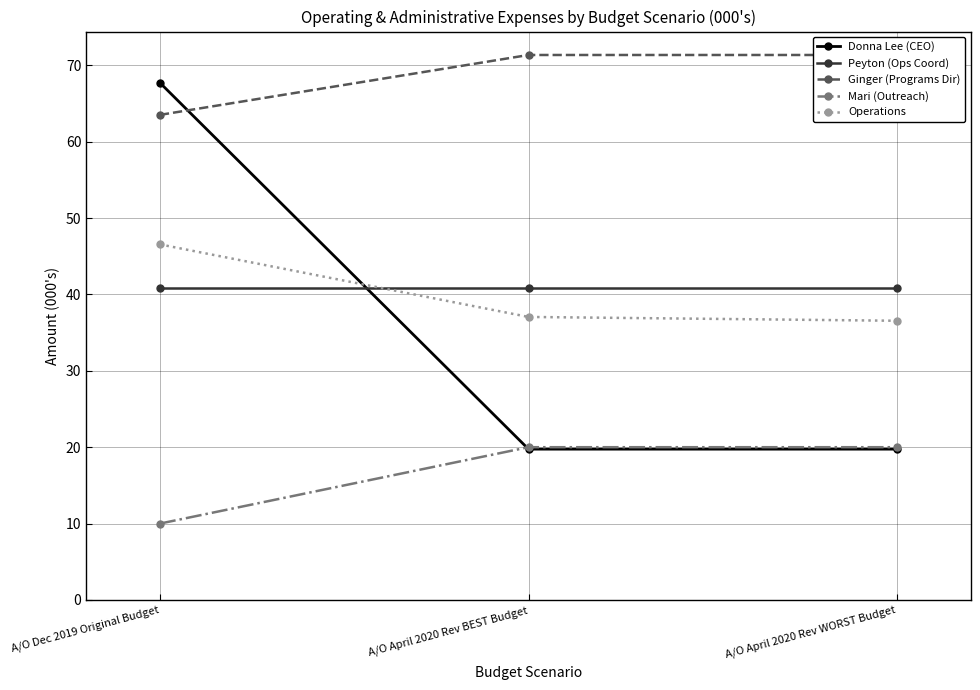

What is the smallest value displayed?

10.0